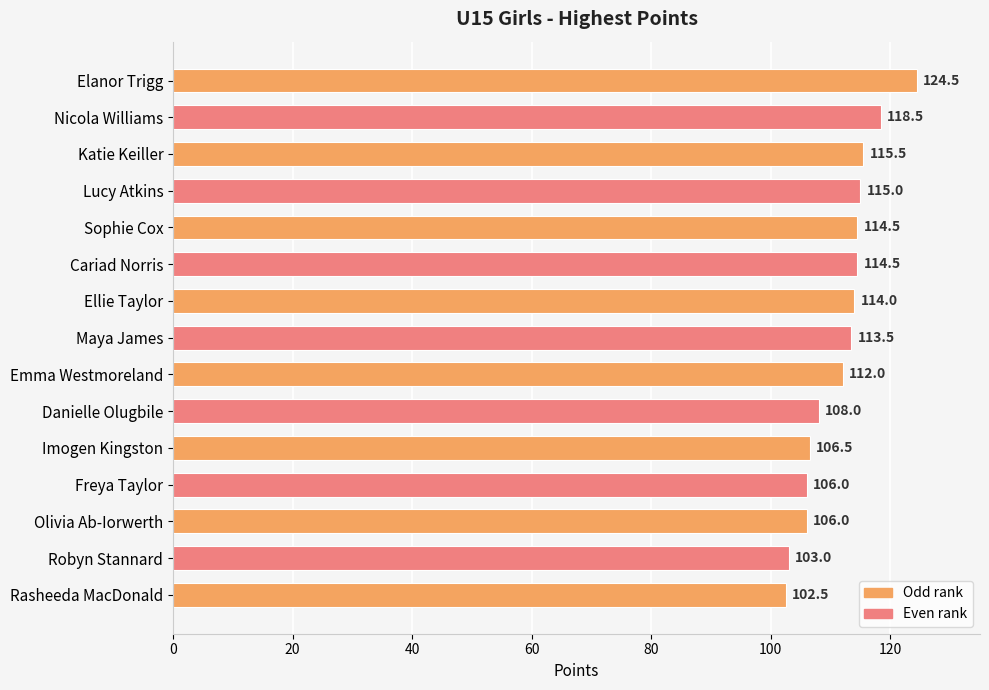

Which label corresponds to the smallest value in the chart?

Rasheeda MacDonald